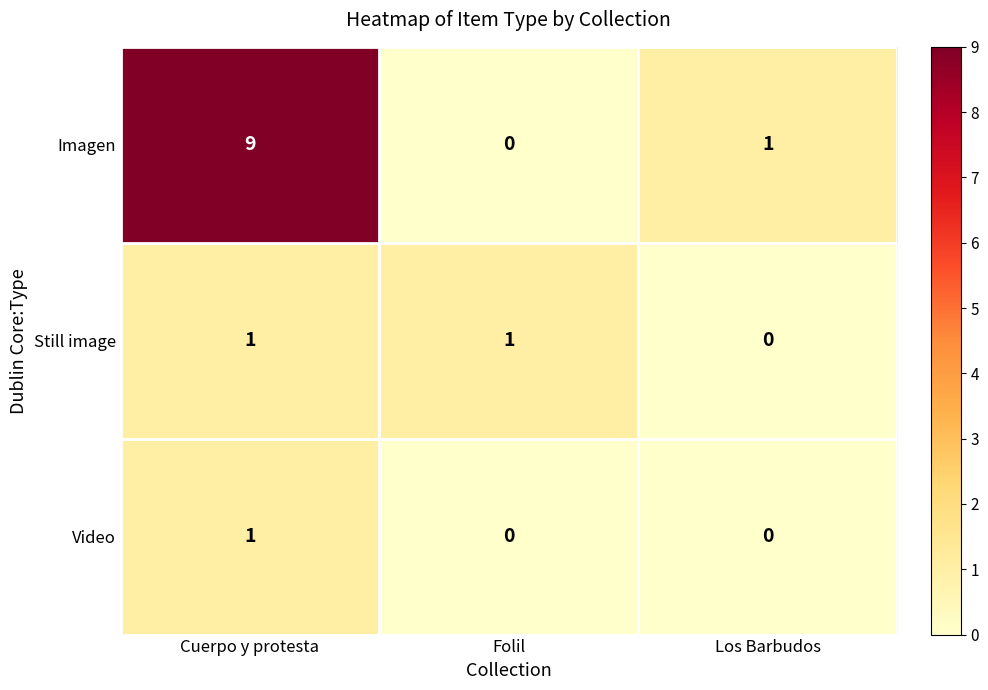

What is the difference between the maximum and minimum values in the Imagen series?

9